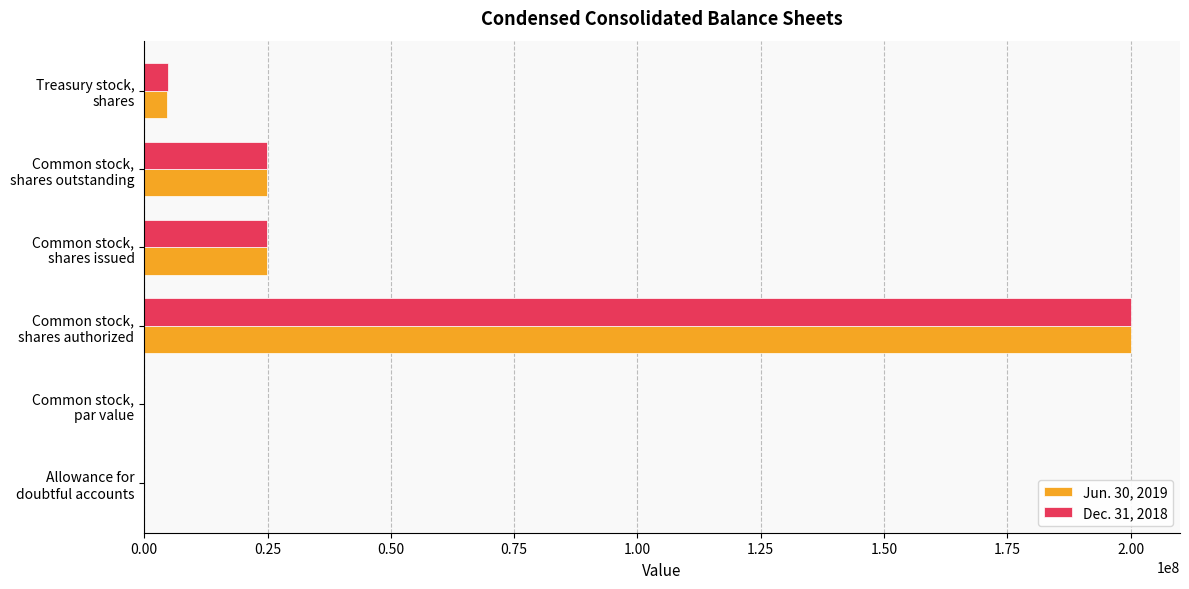

Count the number of data series in this chart.

2